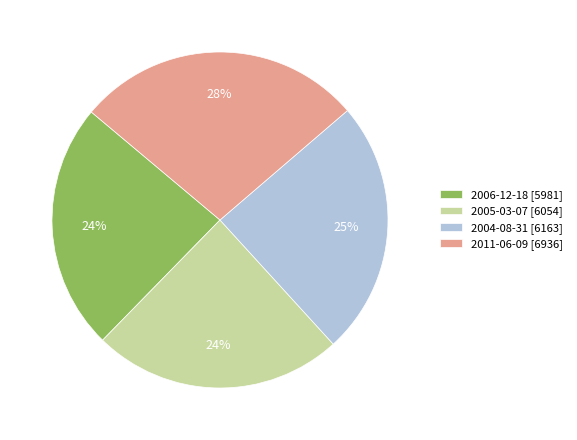

To the nearest percent, what is the difference between the largest and smallest slice percentages?

4%